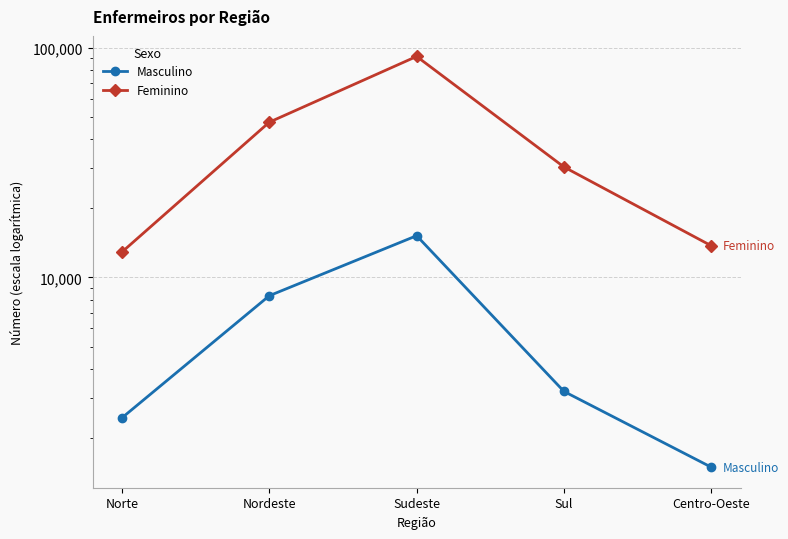

Reading left to right, extract all data points from this chart.

Masculino: 2450	8328	15196	3191	1493
Feminino: 12911	47421	91660	30268	13743